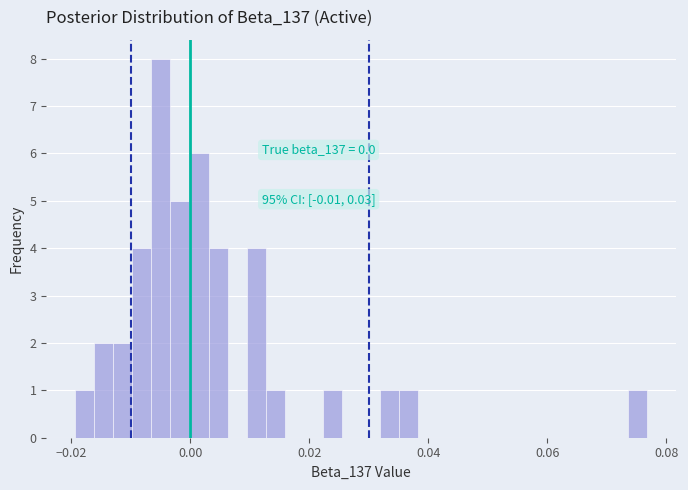

Around what value on the x-axis is the tallest bar? Give the approximate position of its centre, as read against the axis.

-0.004